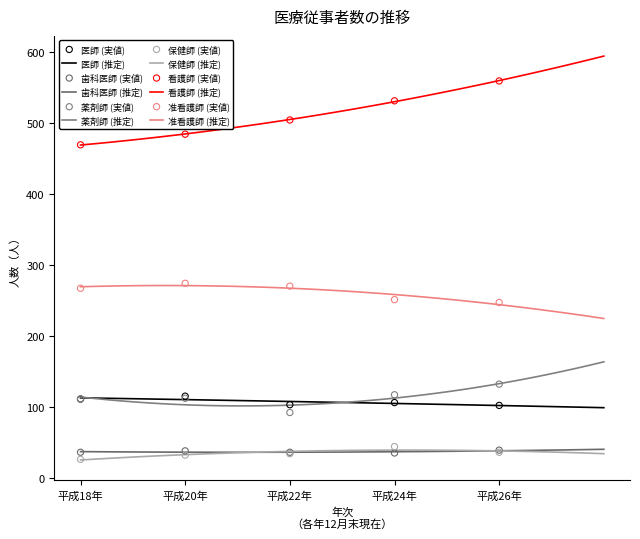

Which series reaches the minimum Y coordinate?

保健師